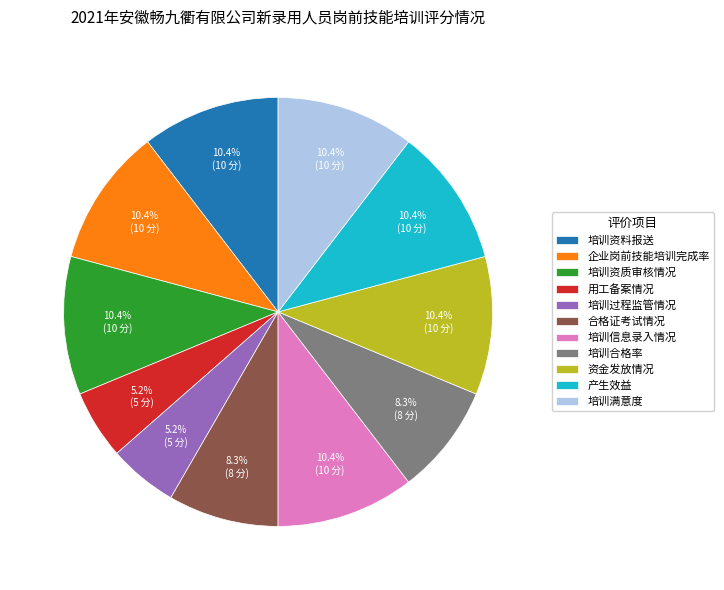

Does 培训满意度 represent more than half of the total?

No